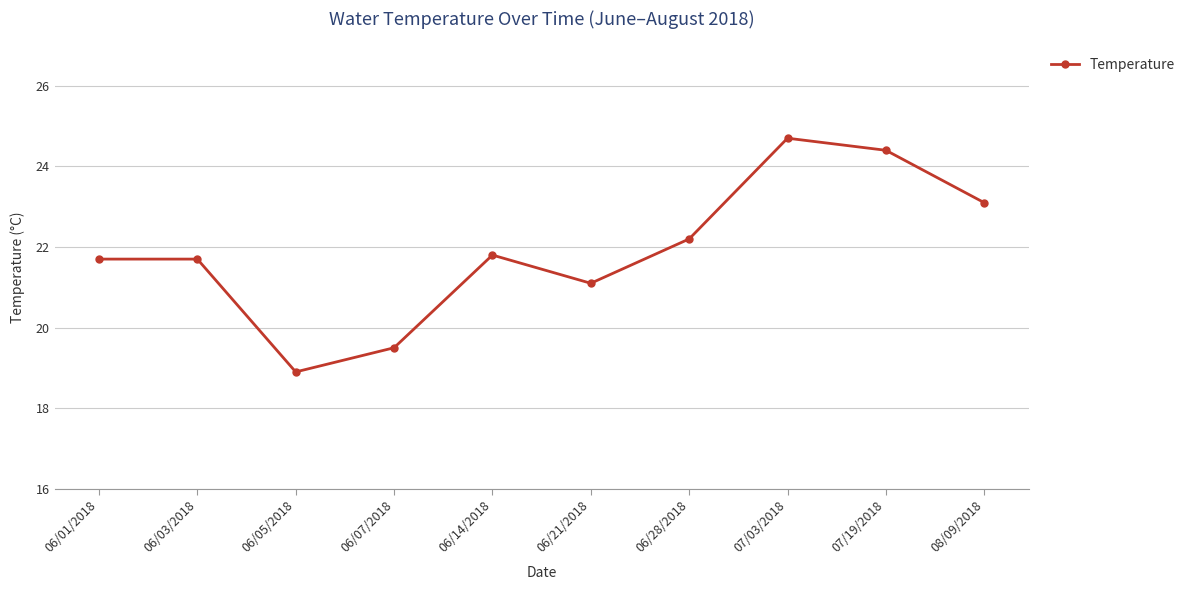

What is the label of the 9th point from the left?

07/19/2018